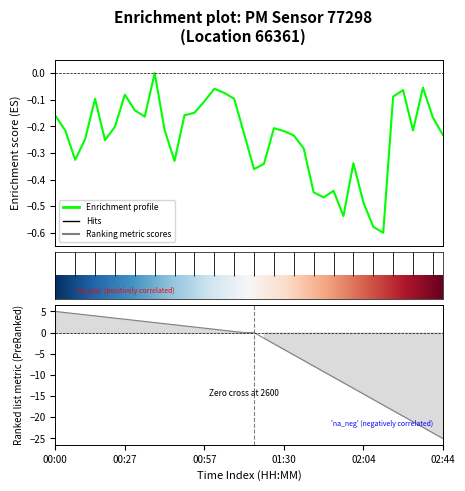

What is the sum of the values at 26 and 28?

-0.9